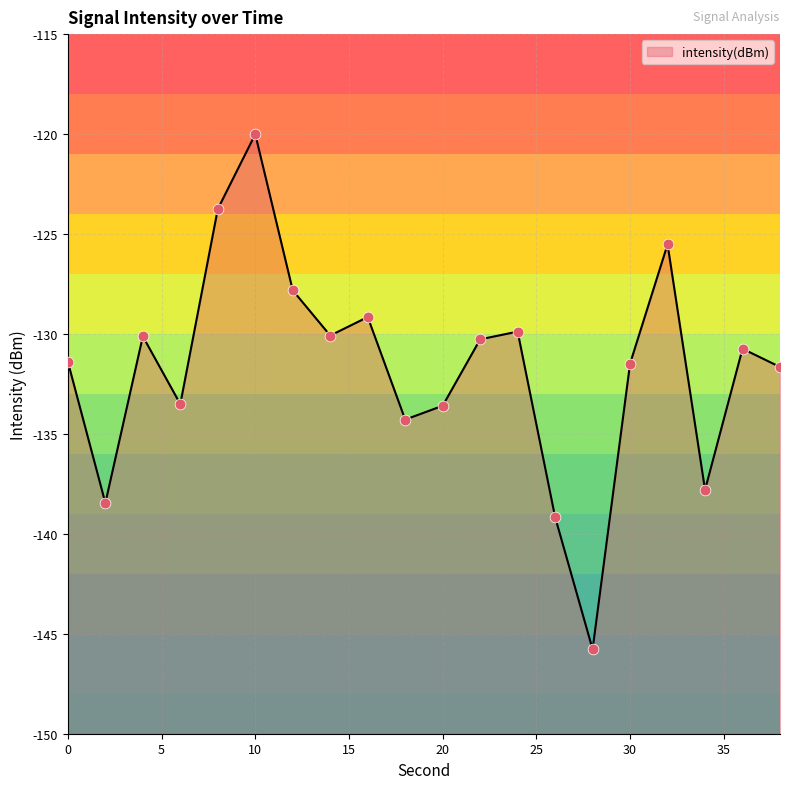

What is the change in value from 0 to 26?

-7.8